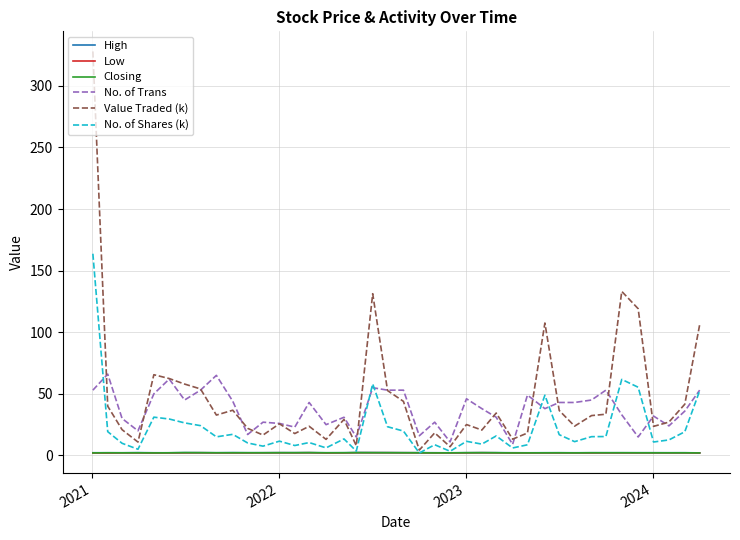

What is the greatest value displayed?

327.9